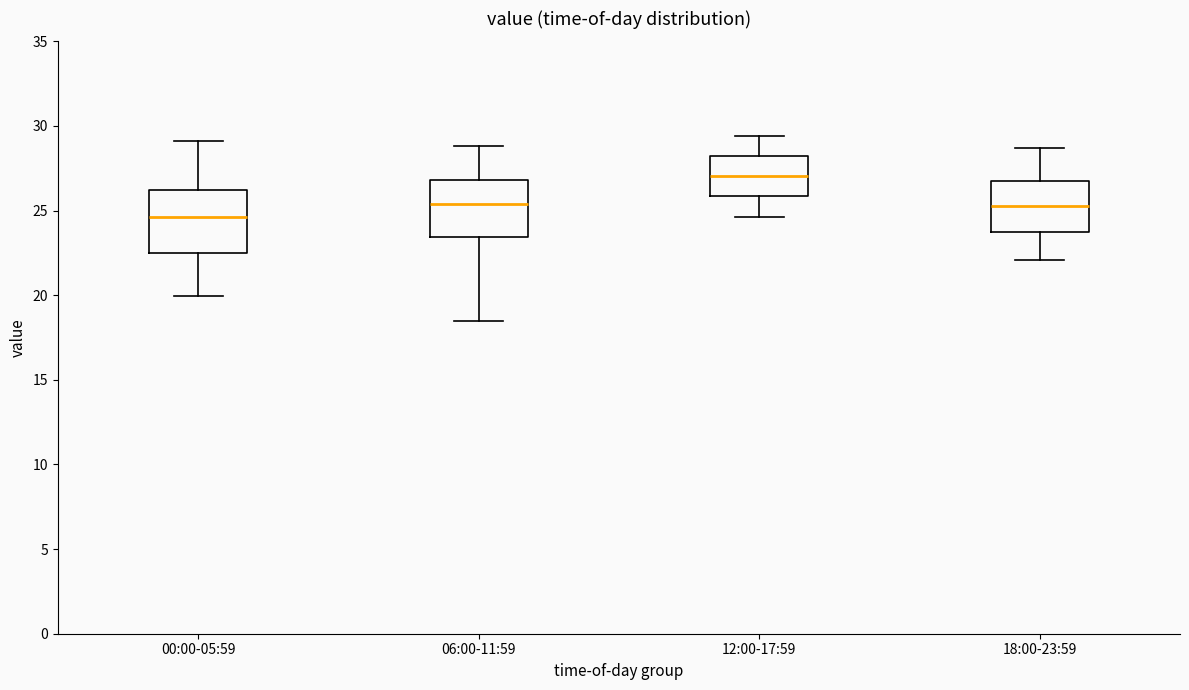

Reading left to right, transcribe this box plot: for each box, give where its median line is, the range the box spans, and where its two whiskers end, as read against the y-axis. The values are not printed on the chart, so give them approximately, as read against the axis.

00:00-05:59: median 24.5, box 22.5 to 26.0, whiskers 20.0 to 29.0
06:00-11:59: median 25.5, box 23.5 to 27.0, whiskers 18.5 to 29.0
12:00-17:59: median 27.0, box 26.0 to 28.0, whiskers 24.5 to 29.5
18:00-23:59: median 25.5, box 23.5 to 26.5, whiskers 22.0 to 28.5